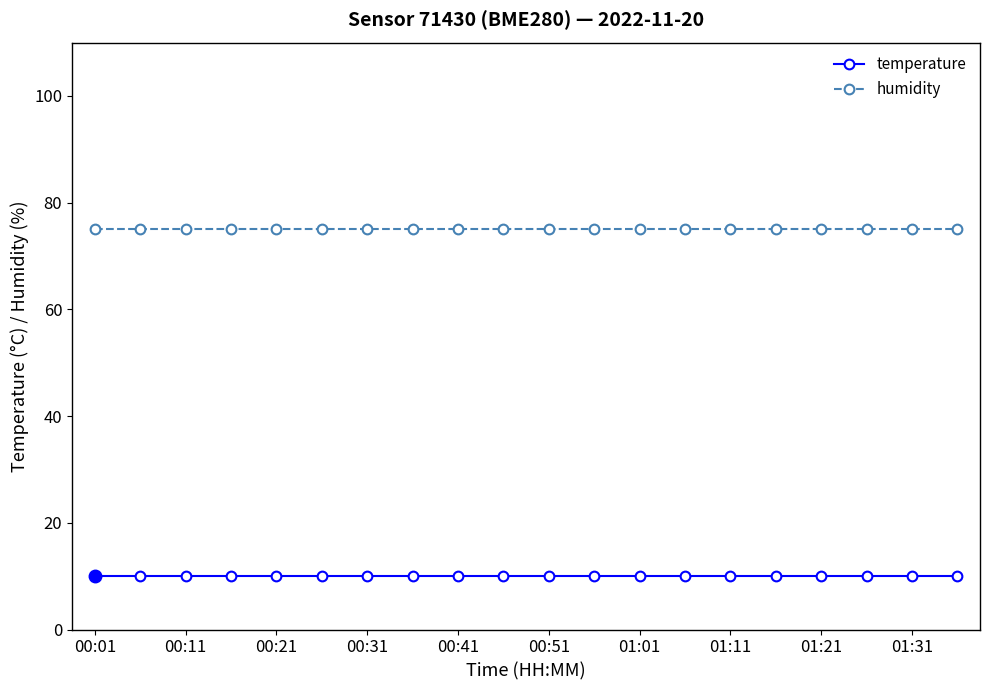

List the series in order of their peak value, lowest first.

temperature, humidity